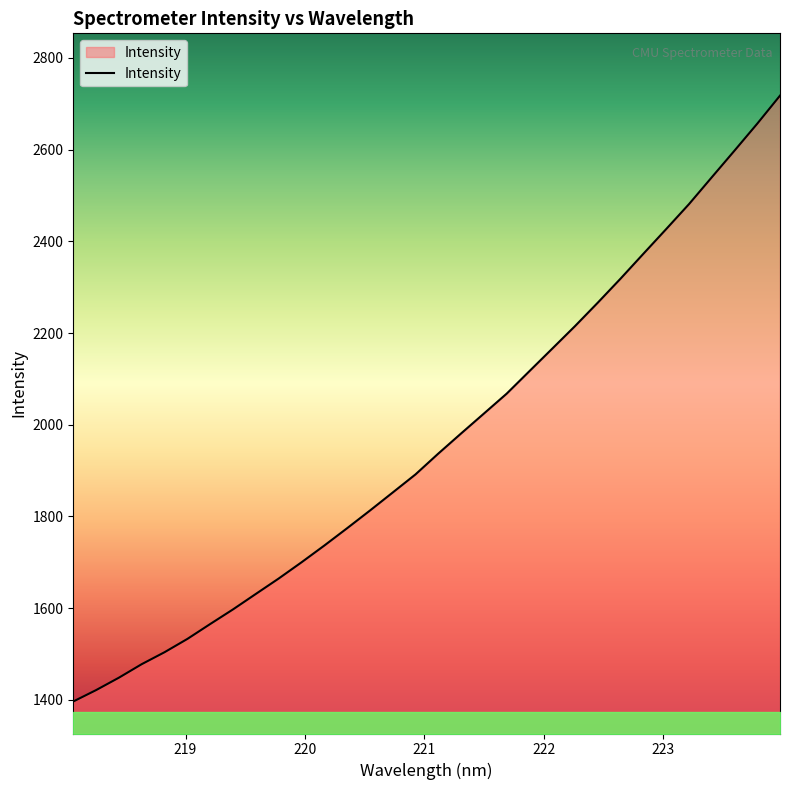

Count the number of values greater than 1937.

16